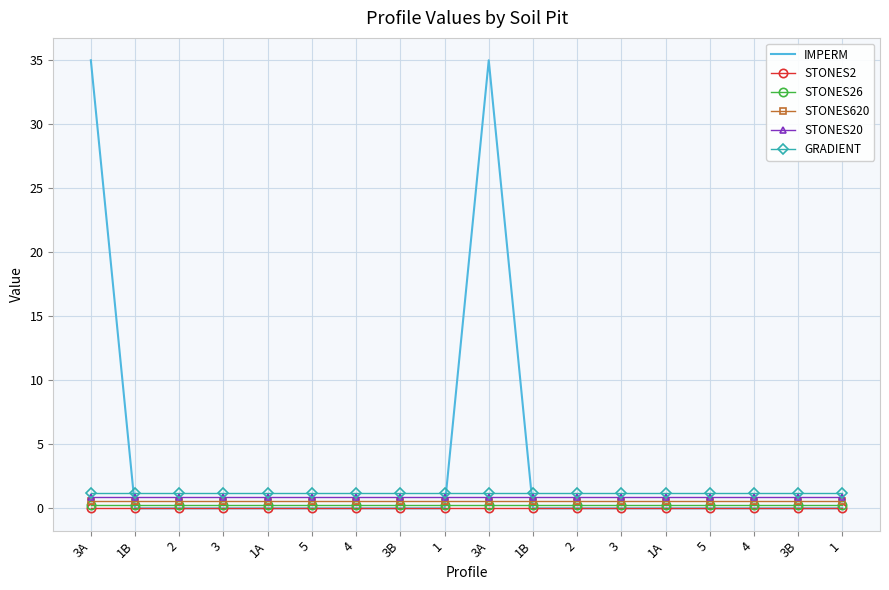

What is the highest value of the STONES26 series?

0.3